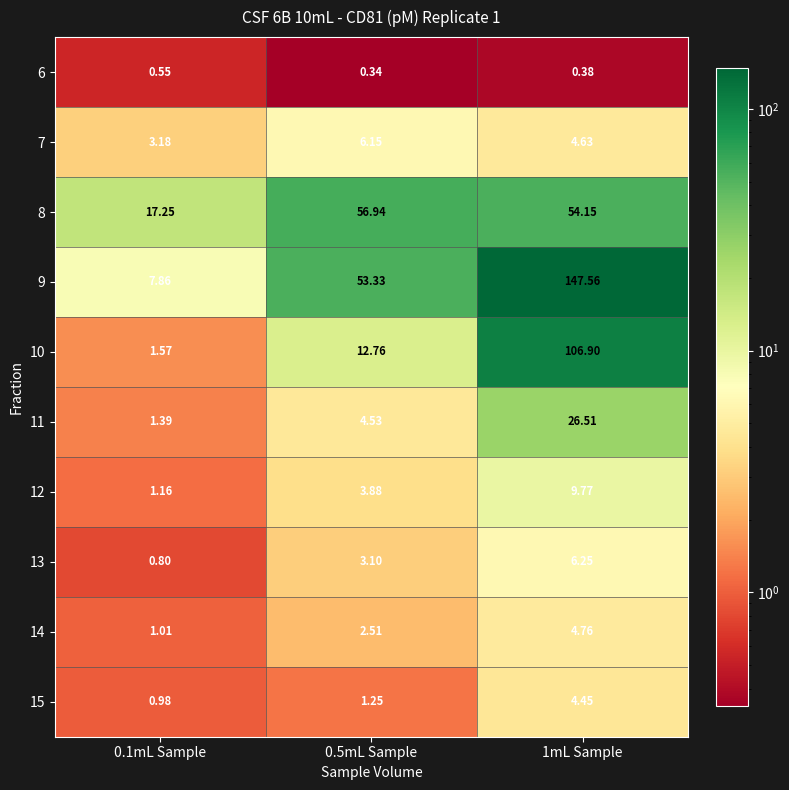

Rank the series at 1mL Sample from lowest to highest value.

6, 15, 7, 14, 13, 12, 11, 8, 10, 9